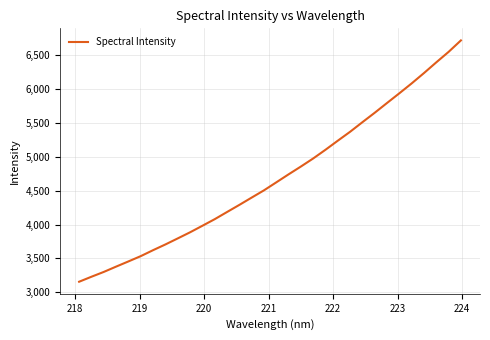

What is the smallest value displayed?

3155.9